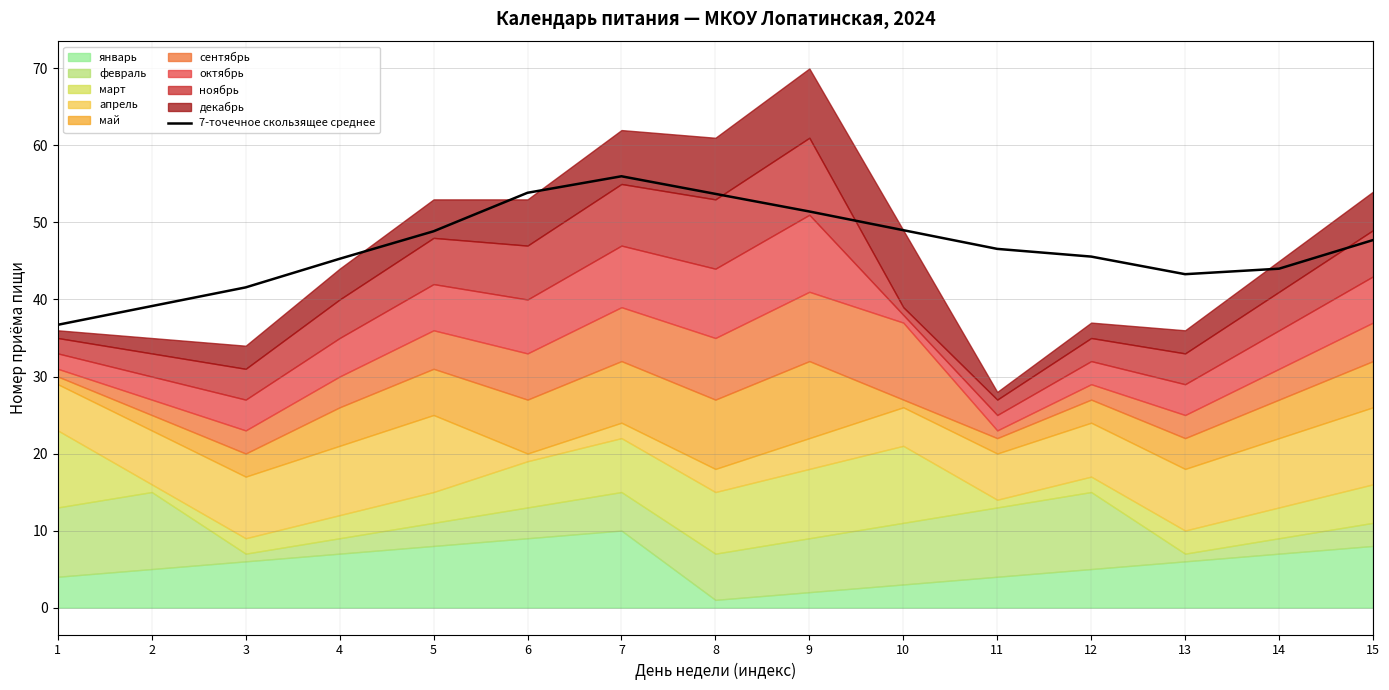

The 7-точечное скользящее среднее series shows 24.7 at 12. True or false?

False